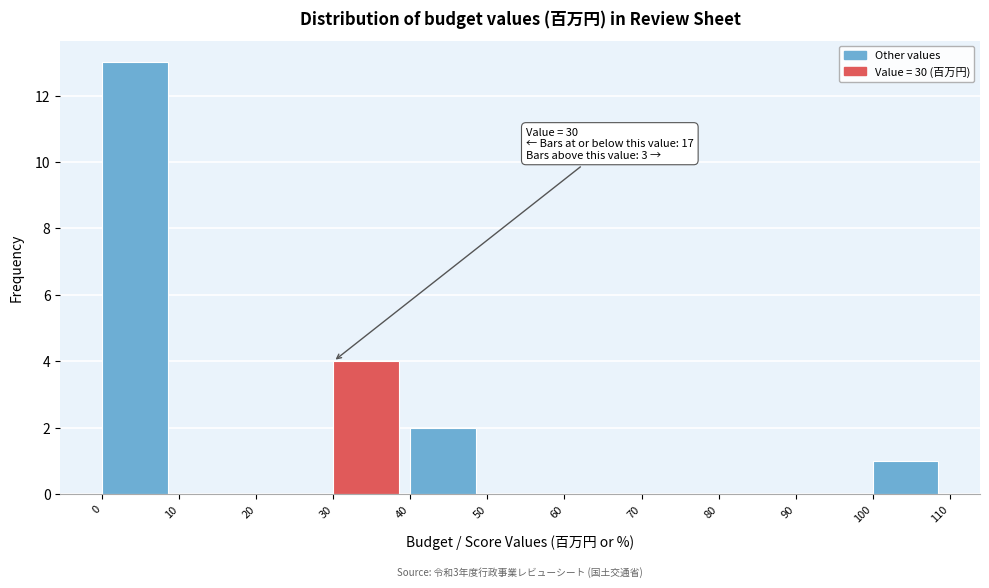

Over which range of the x-axis is the bar tallest?

0 to 10